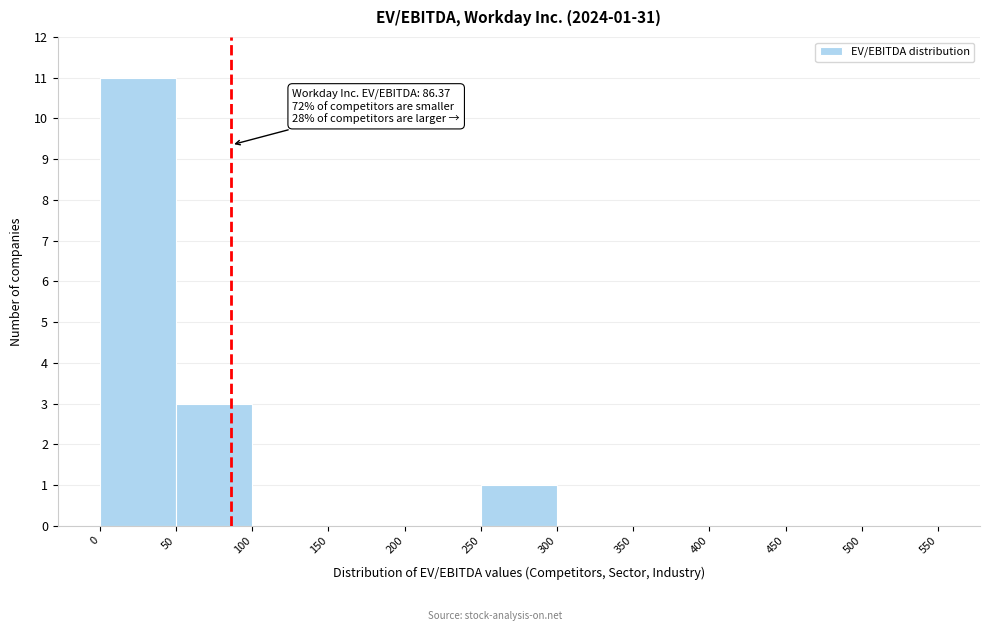

Over which range of the x-axis is the bar tallest?

0 to 50